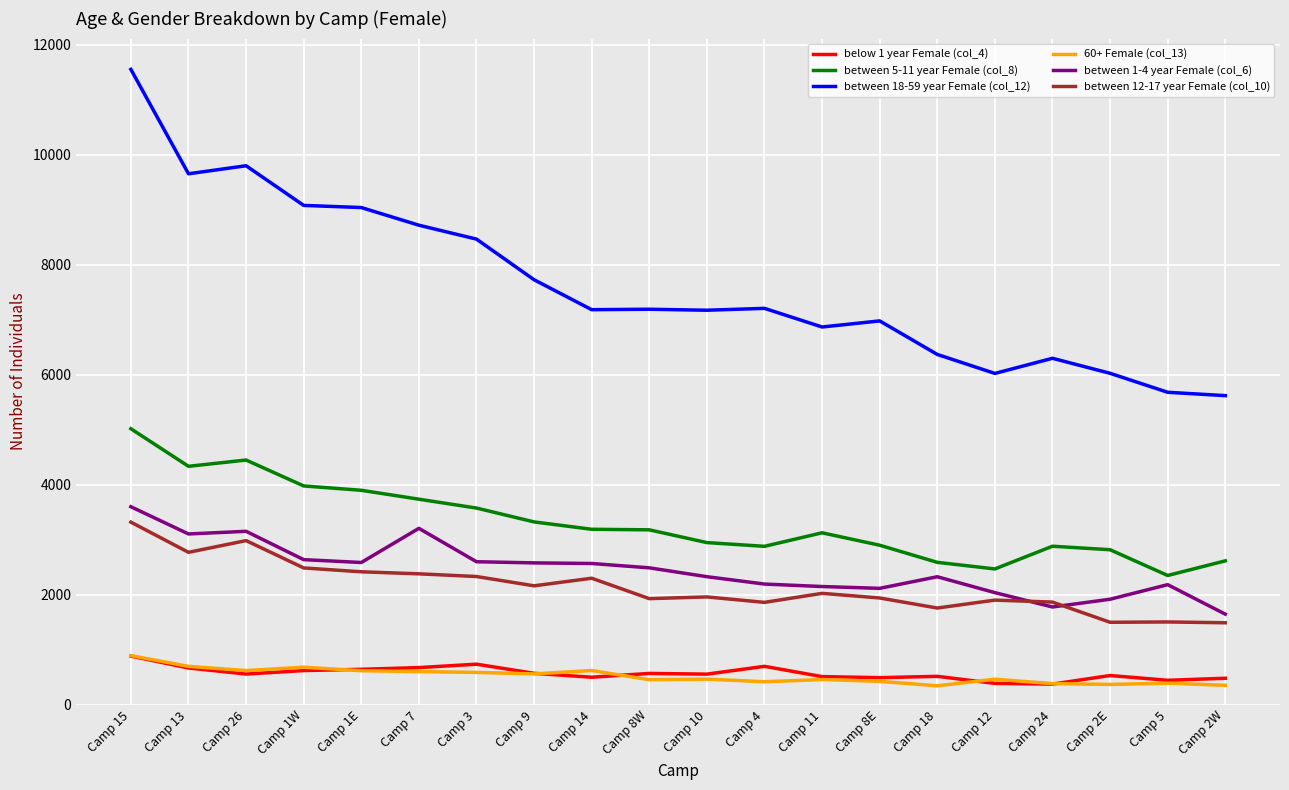

True or false: between 18-59 year Female (col_12) and between 5-11 year Female (col_8) cross at least once.

False